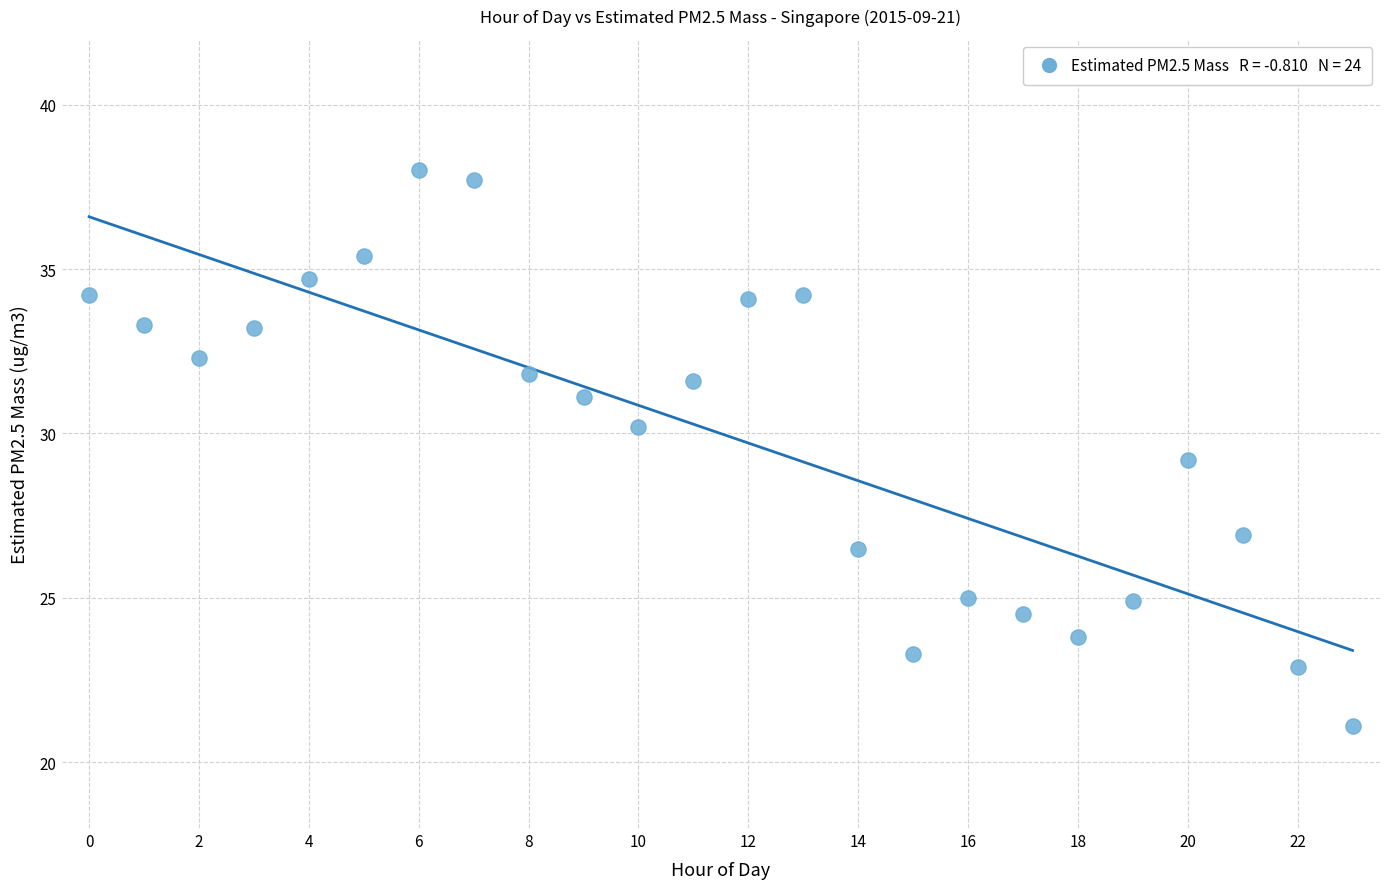

What is the range of Y values (max minus min)?

16.9